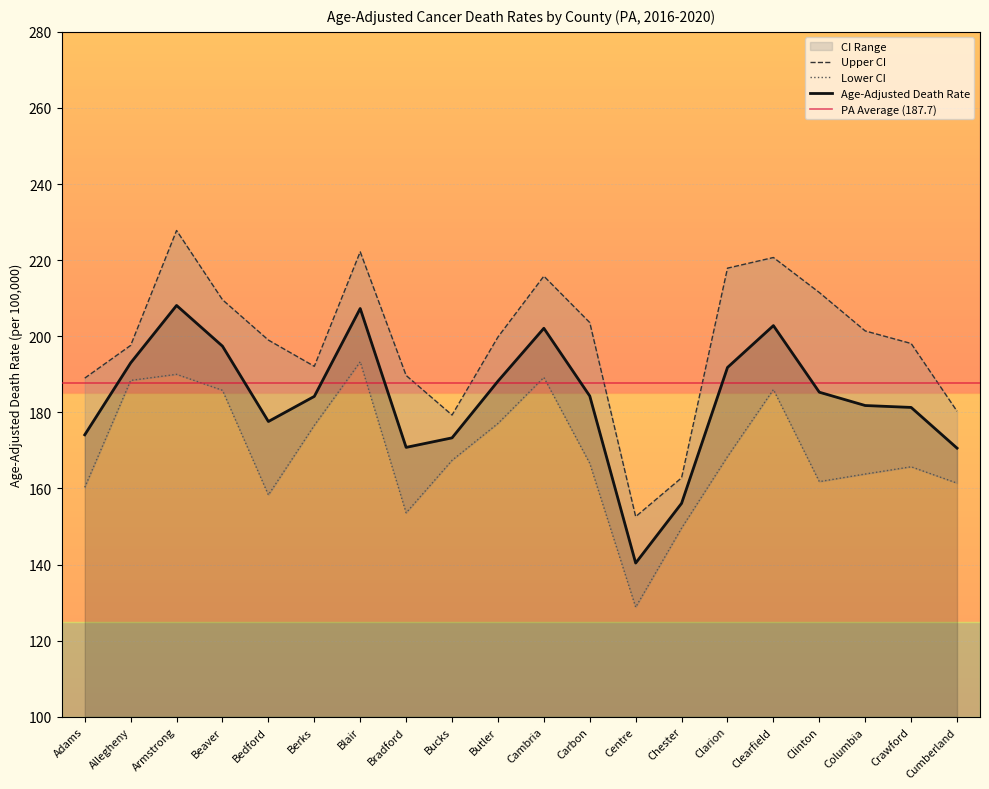

Reading left to right, transcribe all the data shown in this chart.

Age-Adjusted Death Rate: 174.1	193.0	208.1	197.4	177.6	184.2	207.3	170.8	173.3	188.2	202.1	184.3	140.4	156.1	191.8	202.8	185.3	181.8	181.3	170.6
Lower CI: 160.3	188.4	190.0	185.8	158.3	176.6	193.3	153.6	167.4	177.1	189.2	166.6	128.8	149.6	168.4	186.0	161.8	163.8	165.7	161.4
Upper CI: 189.0	197.6	227.8	209.6	199.0	192.1	222.2	189.7	179.3	199.8	215.8	203.6	152.6	162.8	217.9	220.7	211.5	201.4	198.1	180.3